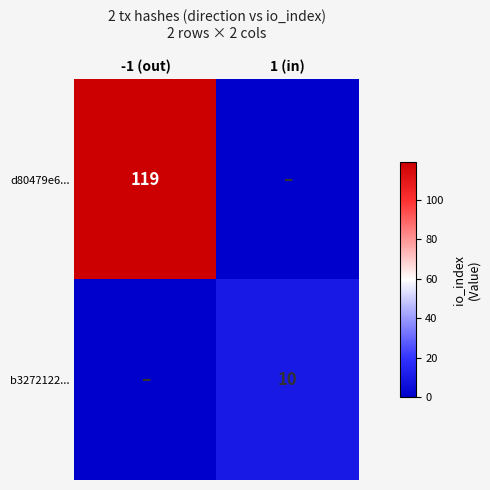

How many data points does each series have?

2